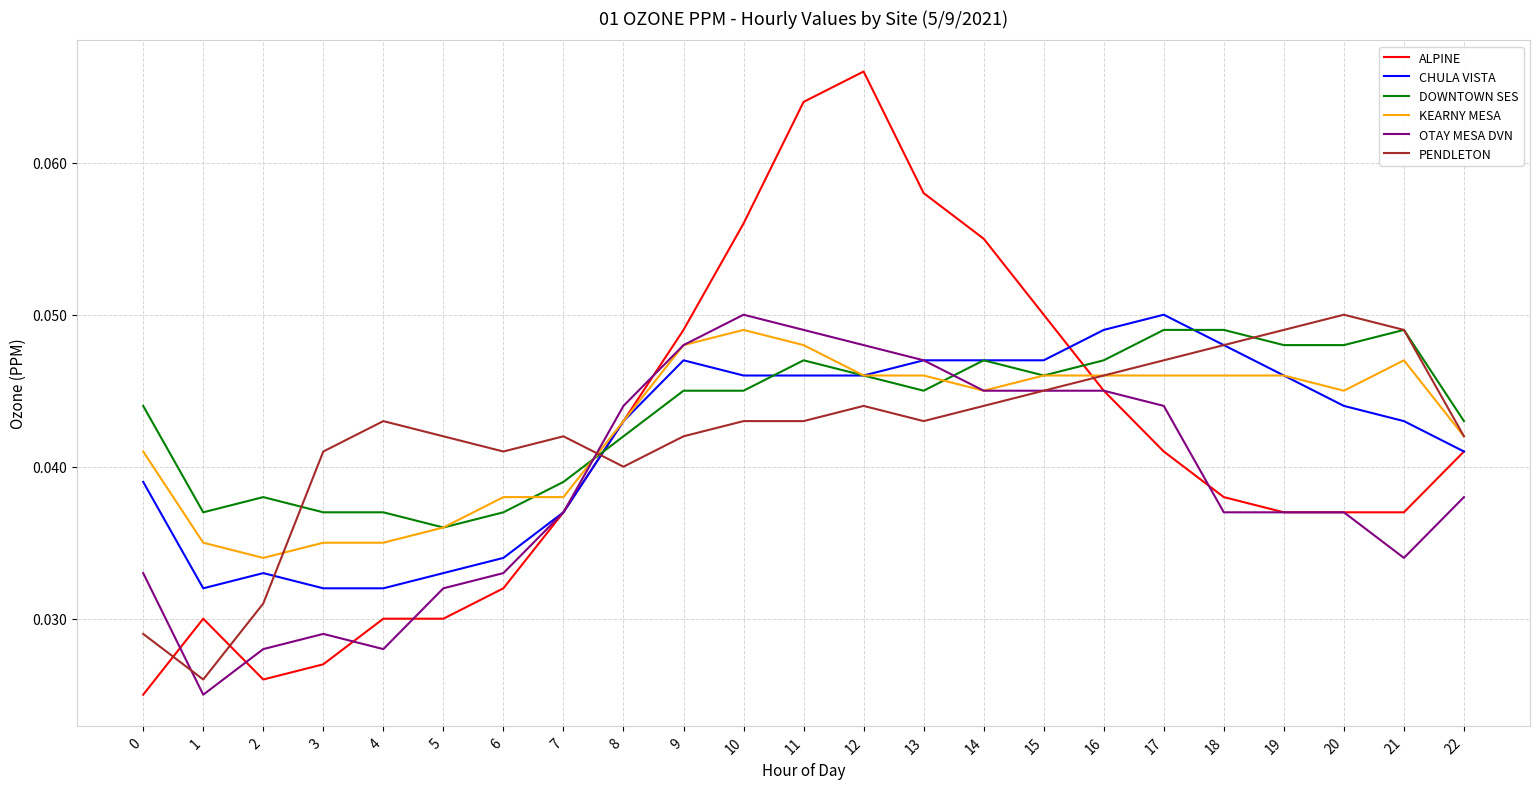

Which series has the widest spread of values?

ALPINE